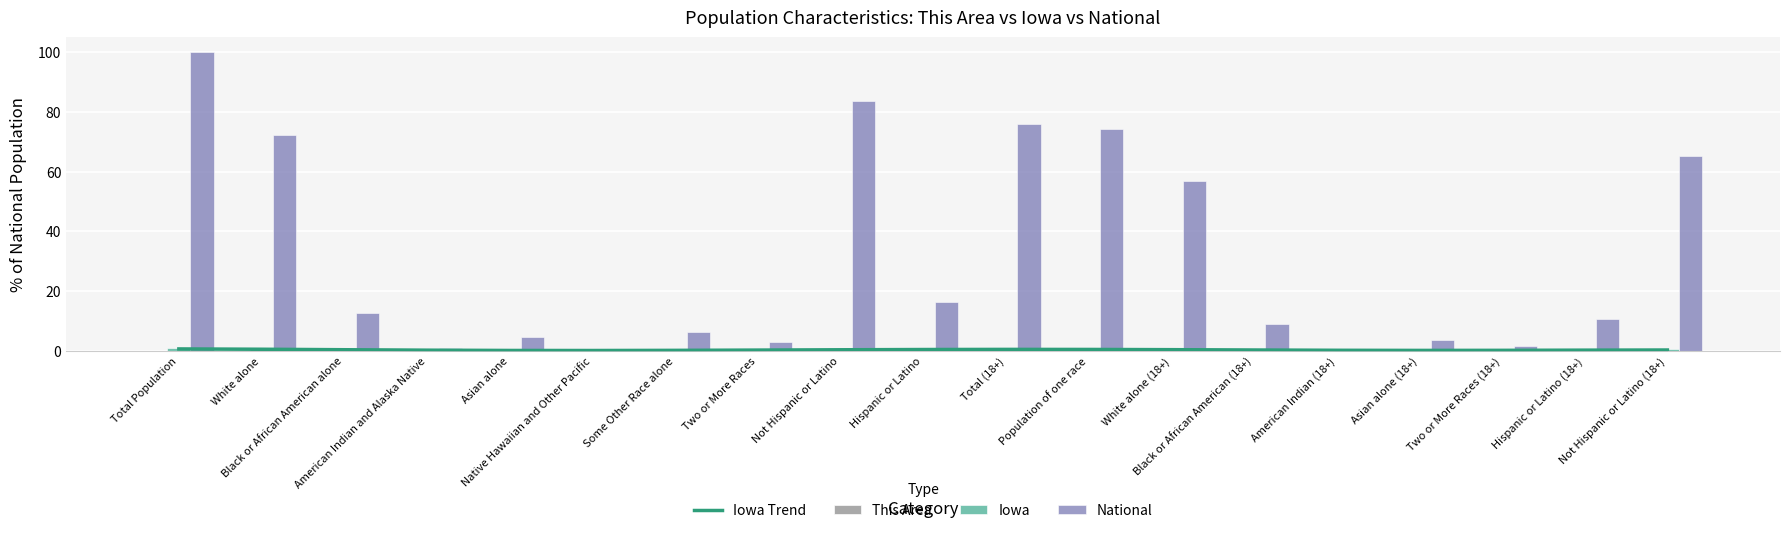

What position from the left is White alone (18+)?

13